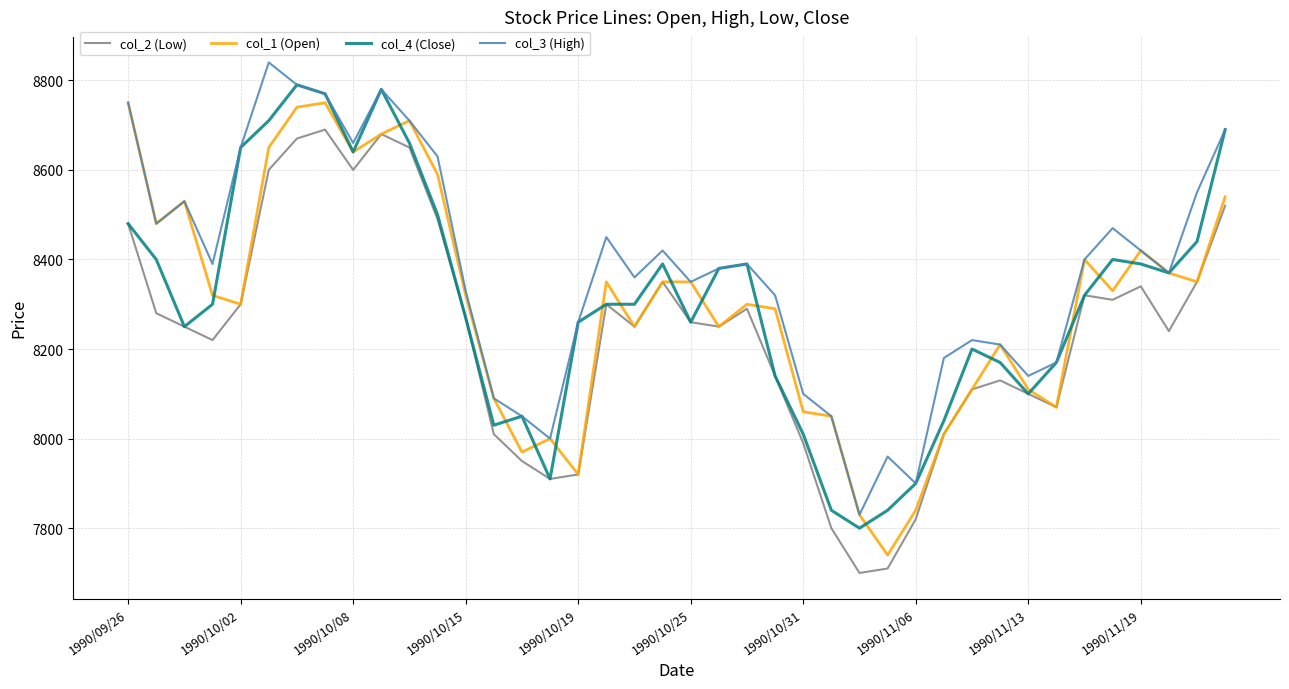

What is the maximum value for col_4 (Close)?

8790